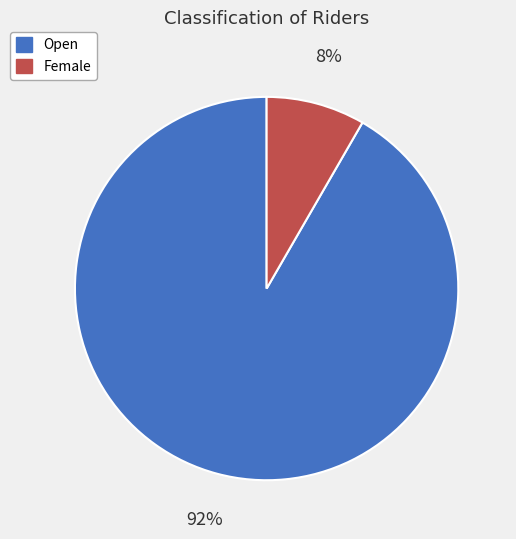

Which has a higher value, Female or Open?

Open